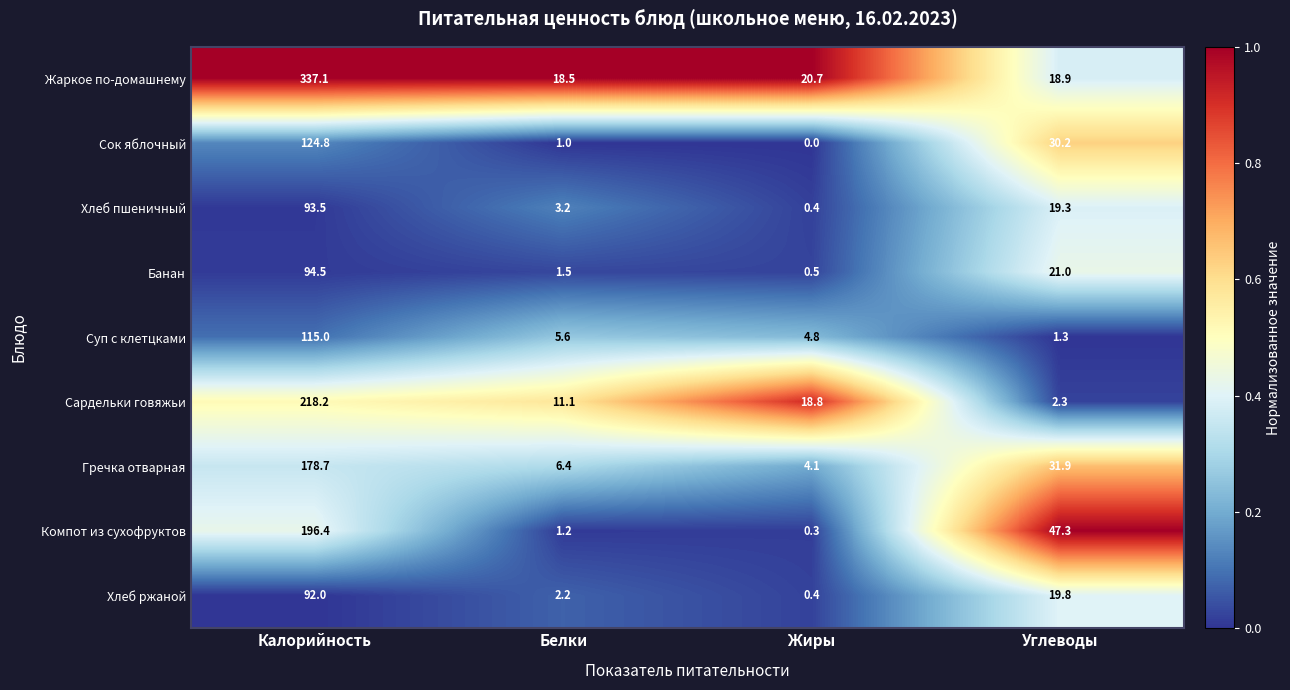

At which category does the chart reach its minimum across all series?

Жиры